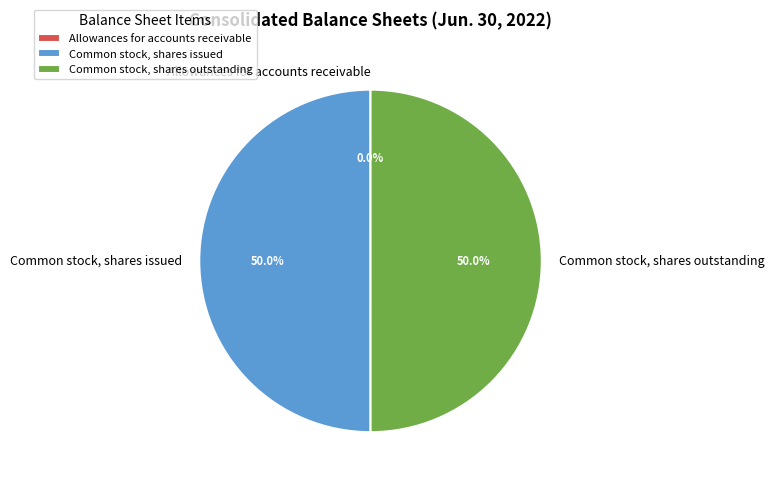

What is the ratio of the value at Common stock, shares outstanding to the value at Common stock, shares issued?

1.0